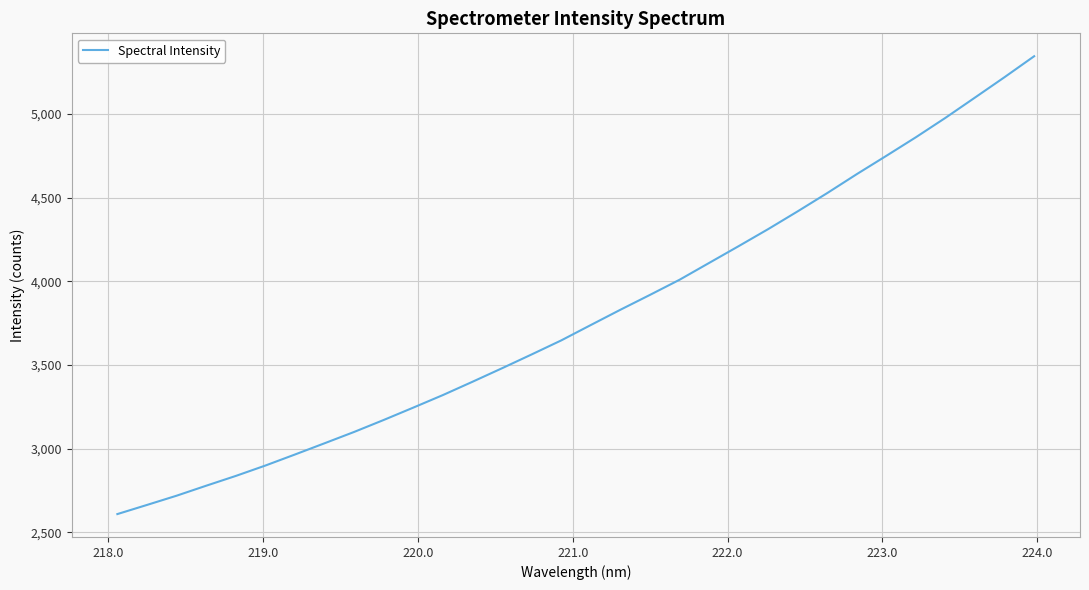

What is the difference between the maximum and minimum values?

2736.6